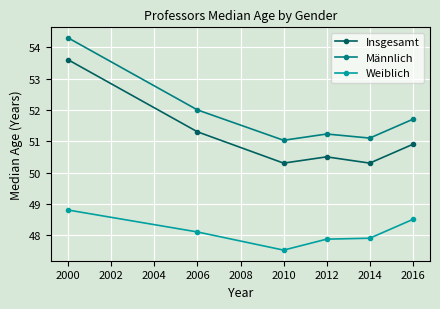

True or false: Insgesamt and Weiblich cross at least once.

False